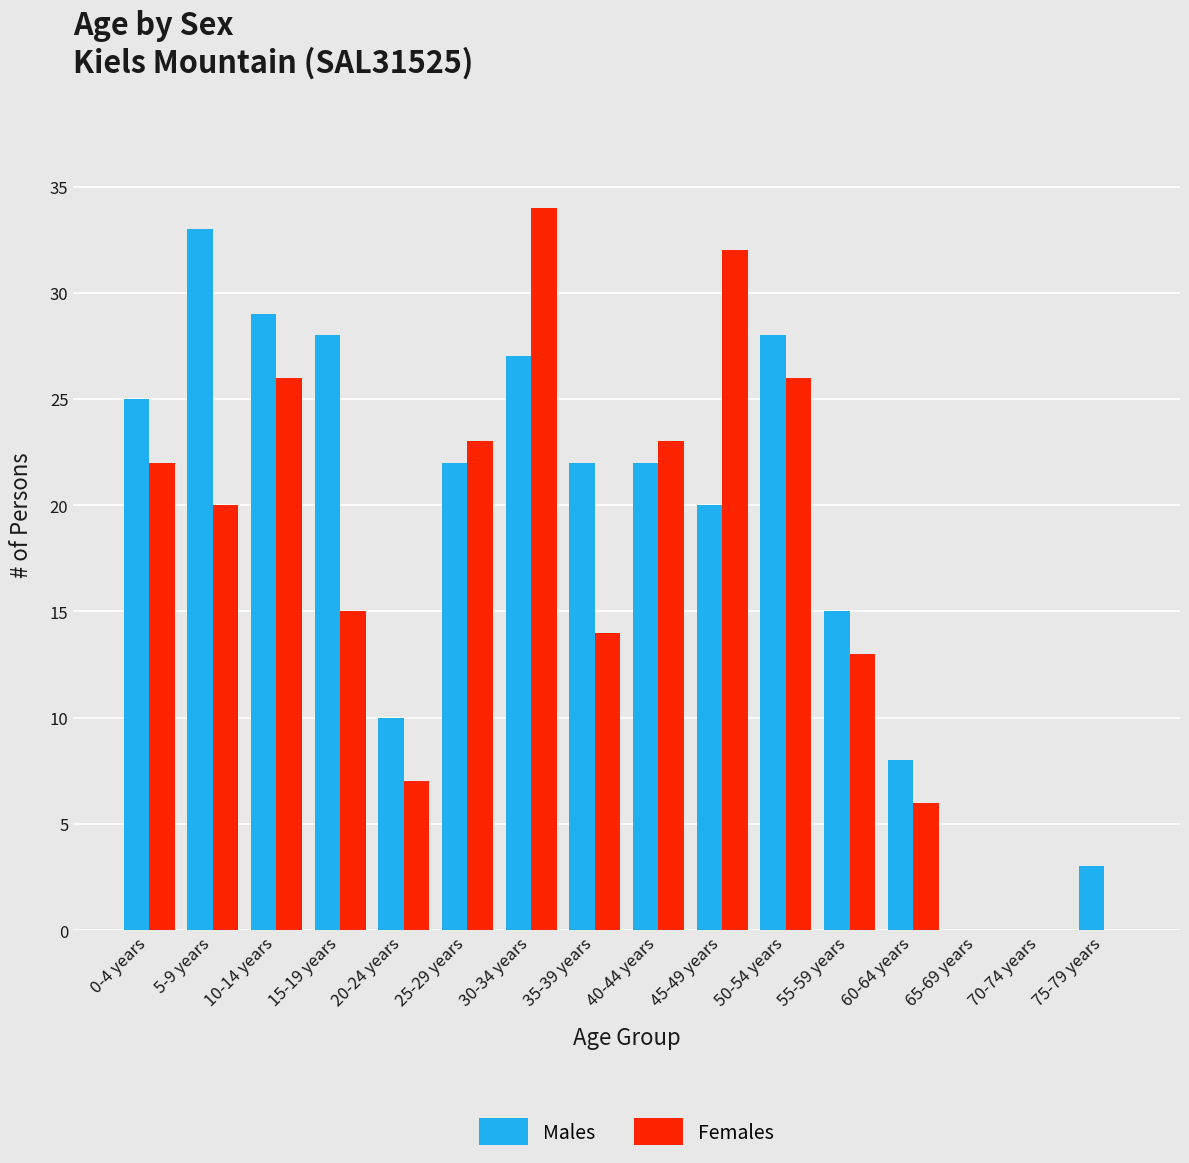

Count the number of categories in the chart.

16